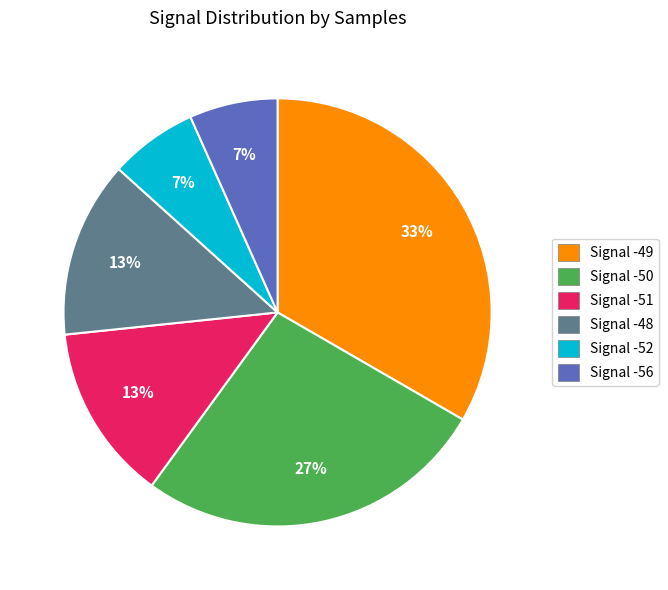

To the nearest percent, what is the average slice percentage?

17%